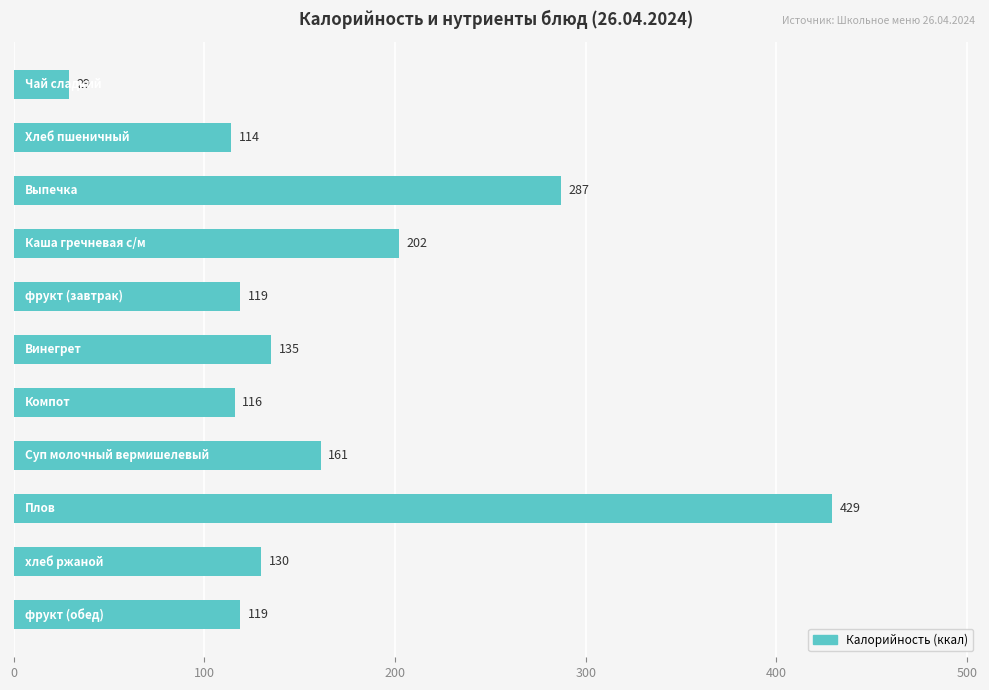

What is the minimum value shown in the chart?

29